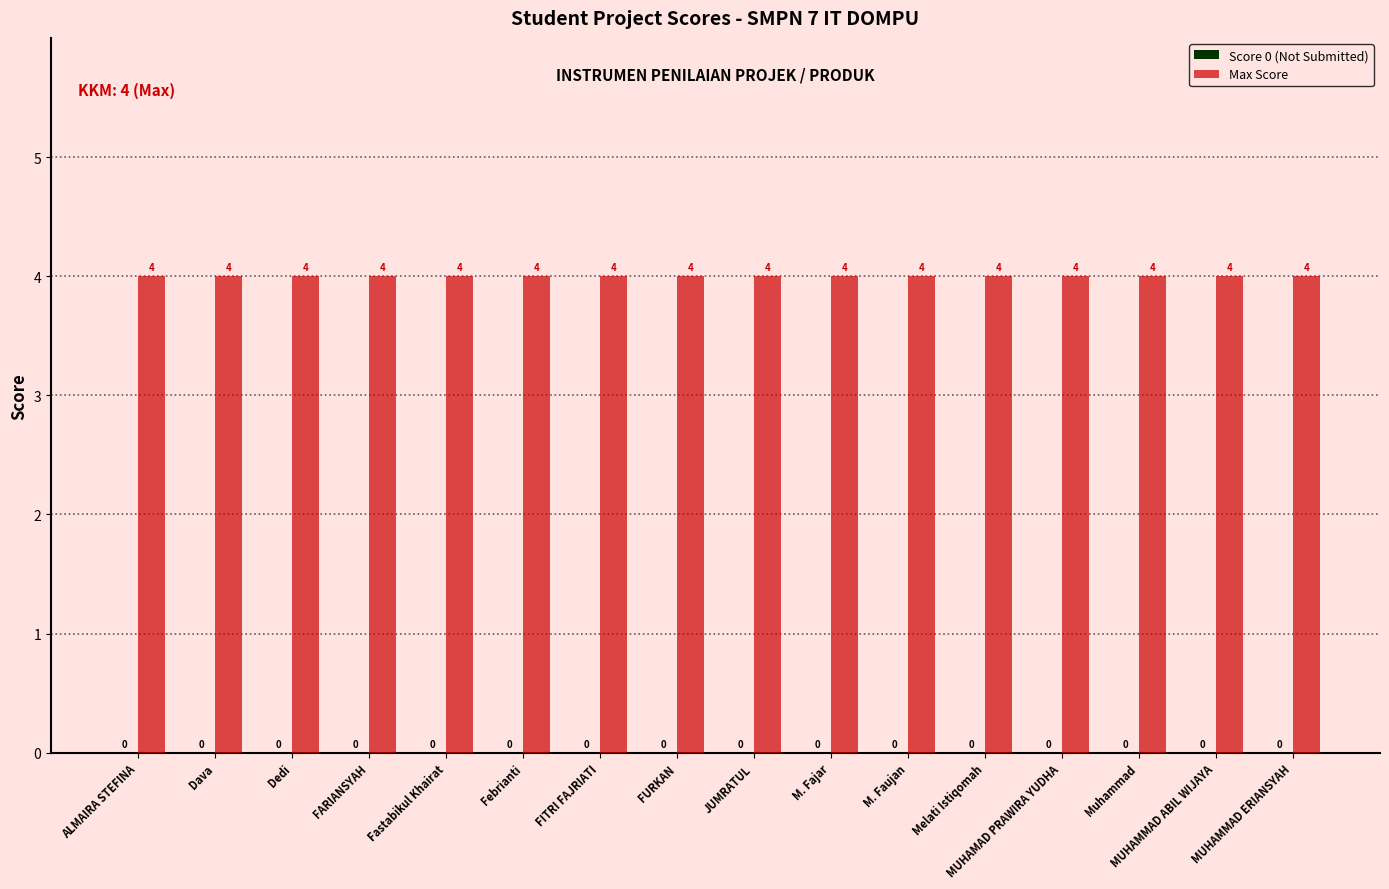

Between ALMAIRA STEFINA and FITRI FAJRIATI, which is larger?

ALMAIRA STEFINA